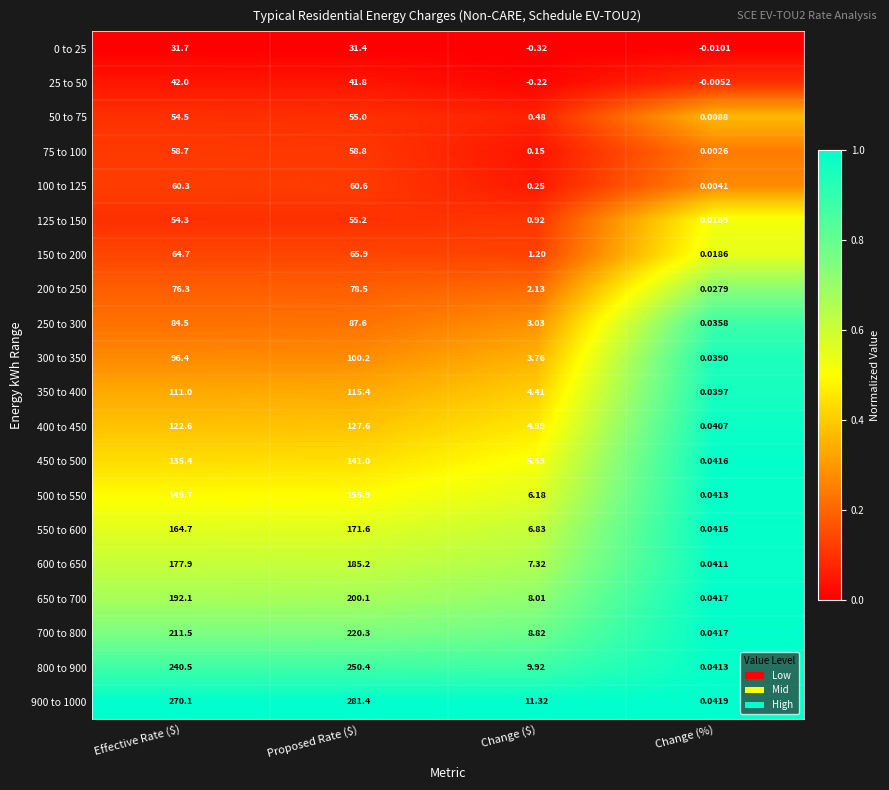

Where is 700 to 800 nearest to the value 110?

Change ($)